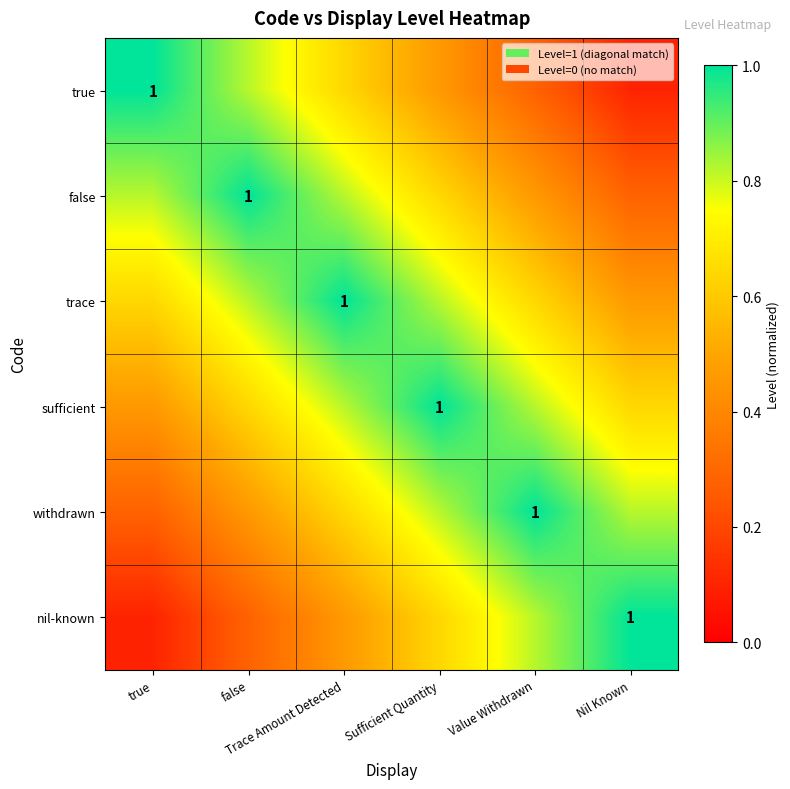

The value of sufficient at Trace Amount Detected is 0.8. True or false?

True